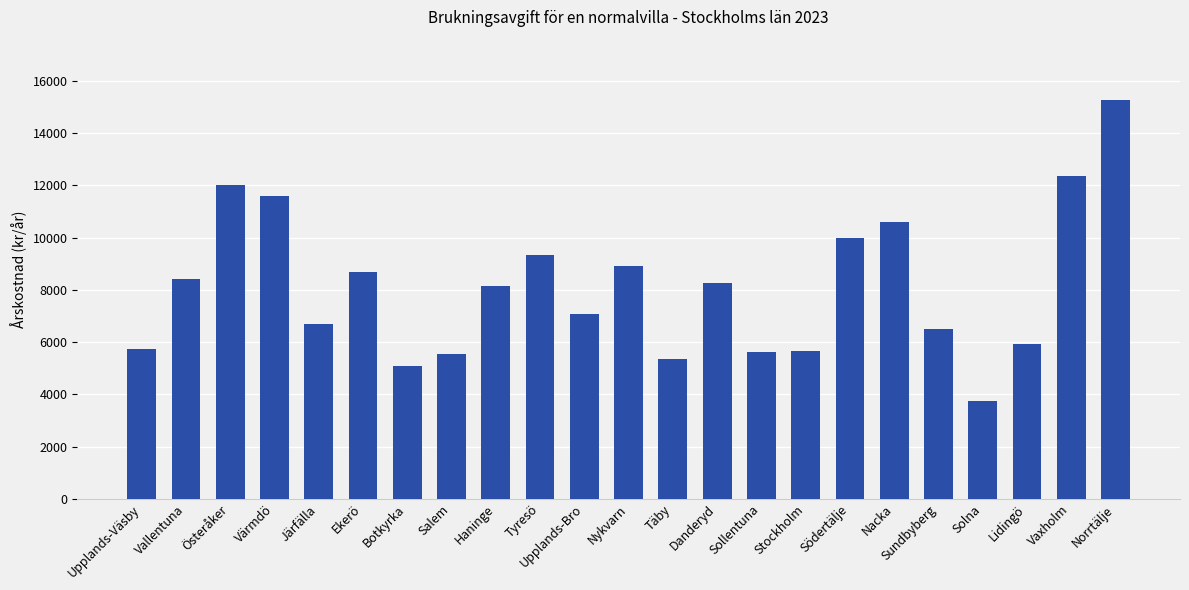

Which label corresponds to the largest value in the chart?

Norrtälje